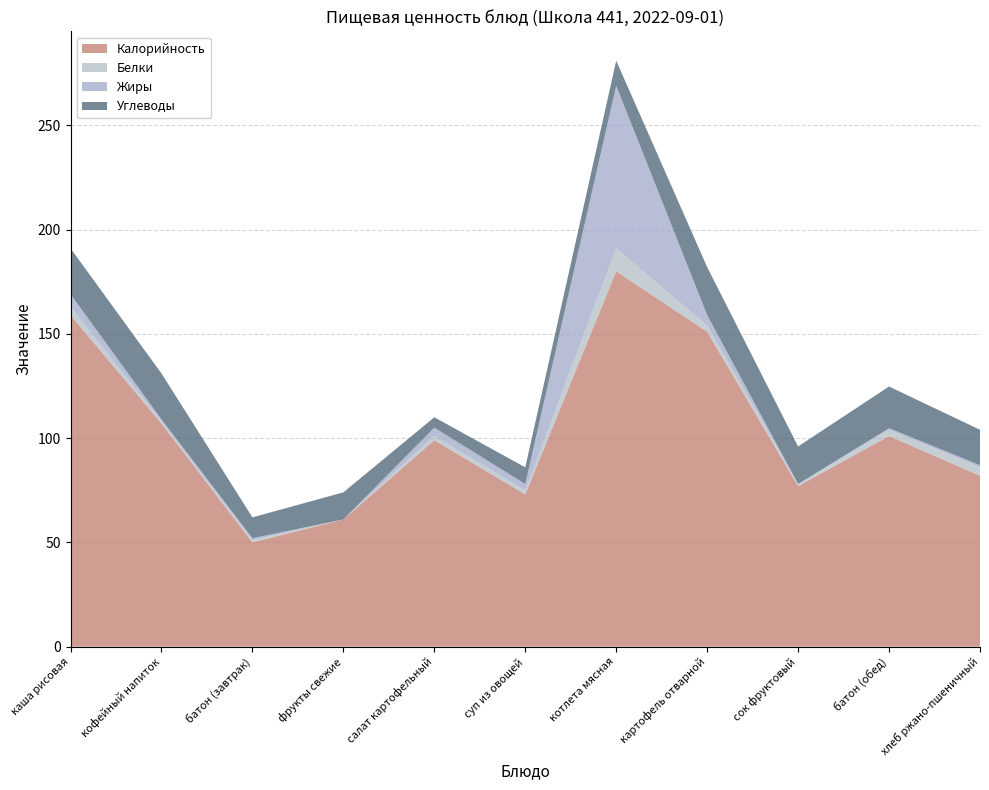

Reading left to right, transcribe all the data shown in this chart.

Калорийность: 159.0	107.0	50.0	61.0	99.0	73.0	180.0	151.0	77.0	101.0	82.0
Белки: 4.0	1.0	1.0	0.0	2.0	2.0	11.0	3.0	1.0	3.0	4.0
Жиры: 6.0	1.0	1.0	0.0	4.0	3.0	78.0	5.0	0.0	0.8	1.0
Углеводы: 22.0	22.0	10.0	13.0	5.0	8.0	12.0	23.0	18.0	20.0	17.0